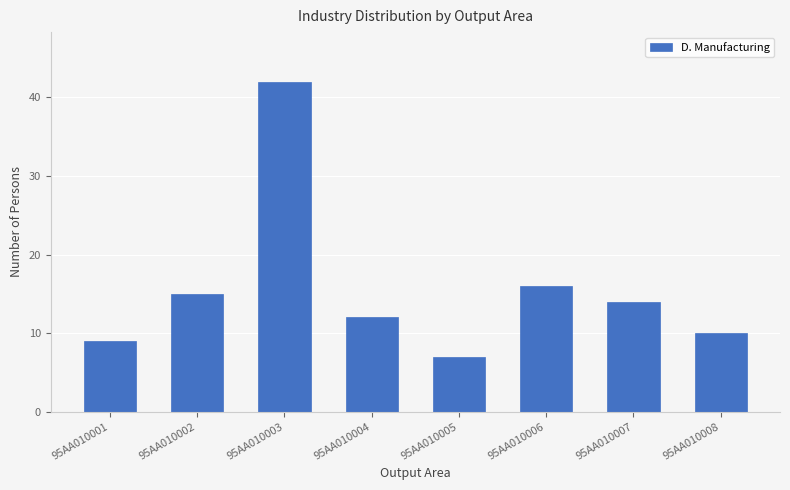

What is the maximum value shown in the chart?

42